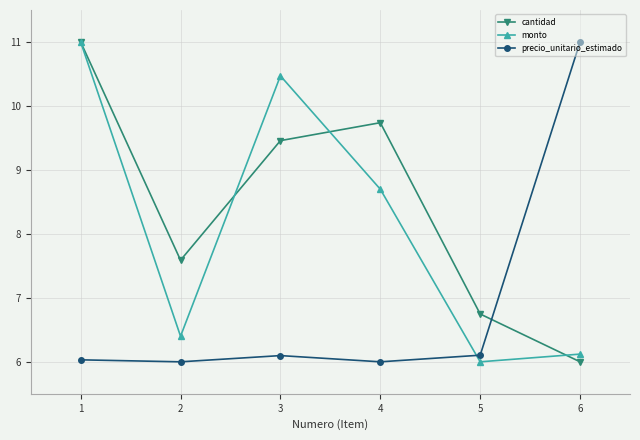

The precio_unitario_estimado series shows 9.1 at 1. True or false?

False